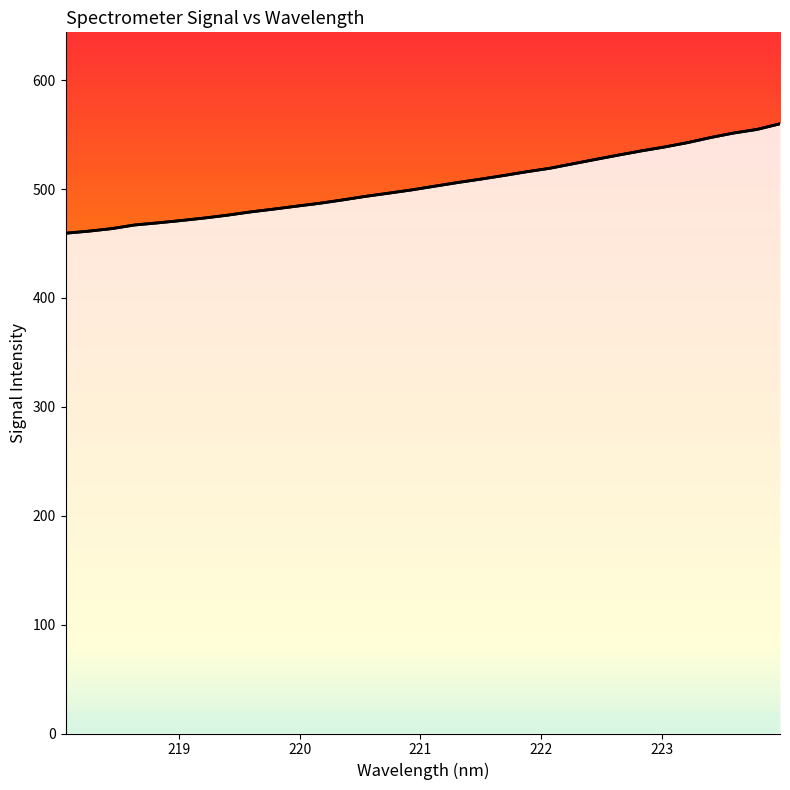

What is the minimum value shown in the chart?

459.5